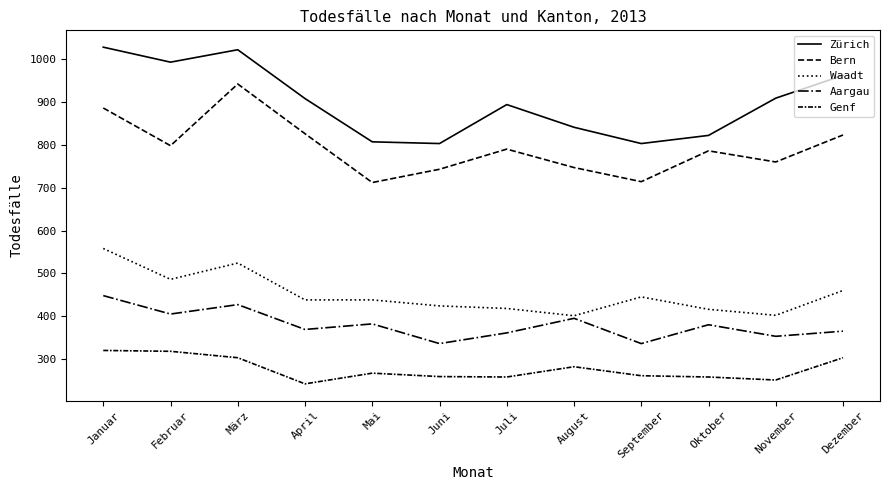

Does the chart display data point markers on the line(s)?

No